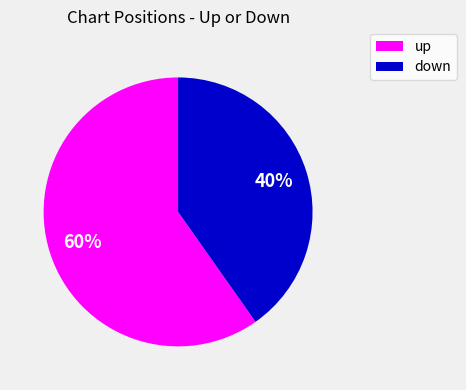

Count the number of slices in the pie.

2